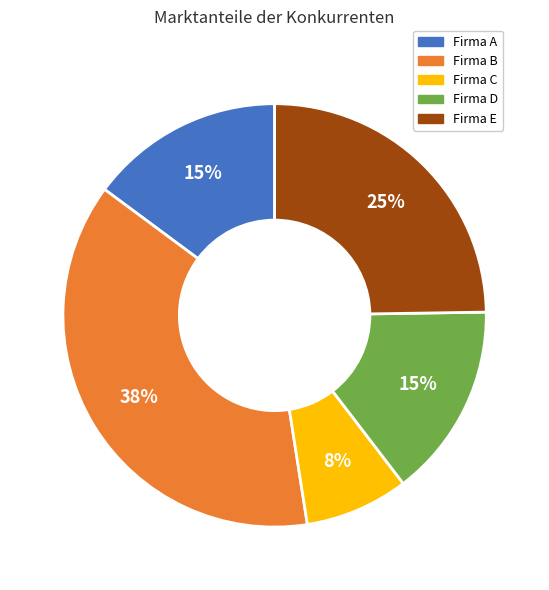

The Firma D slice represents 5% of the pie. True or false?

False